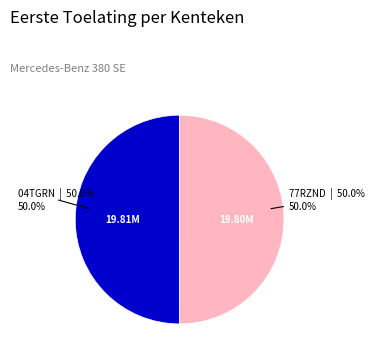

To the nearest percent, what is the combined percentage of 04TGRN and 77RZND?

100%